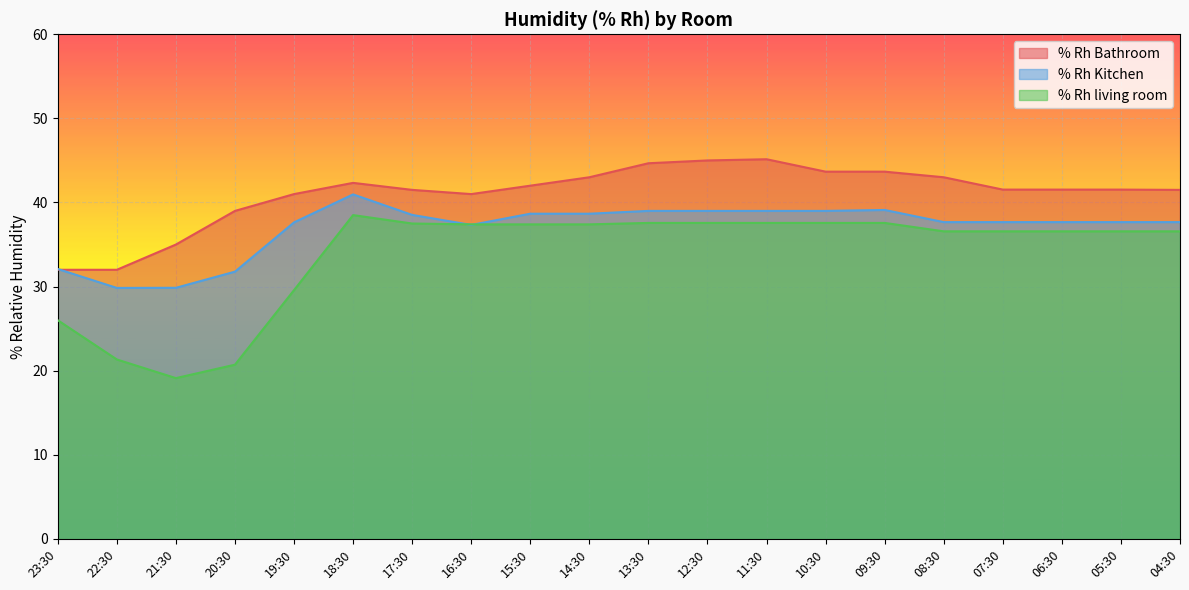

What is the difference between the maximum and second lowest values in the % Rh Kitchen series?

11.1